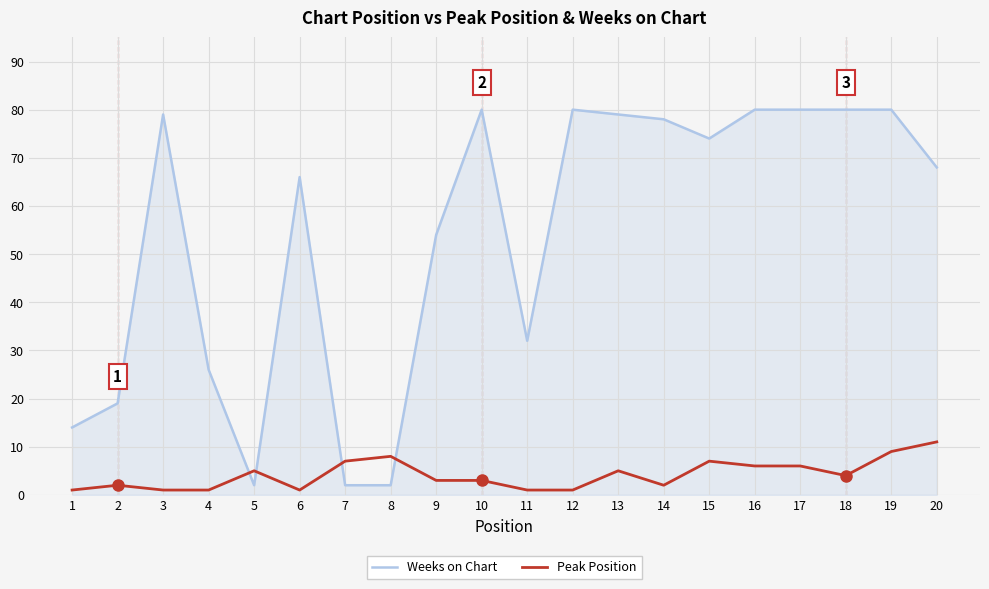

How many intersections are there between Peak Position and Weeks on Chart?

4